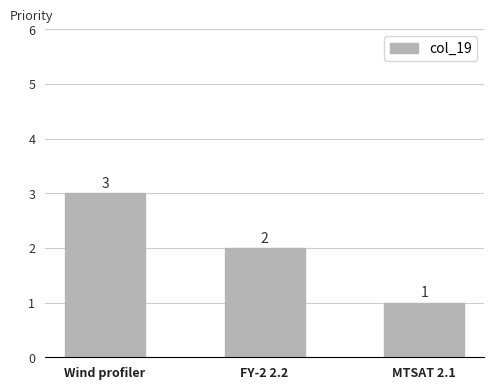

What is the minimum value shown in the chart?

1